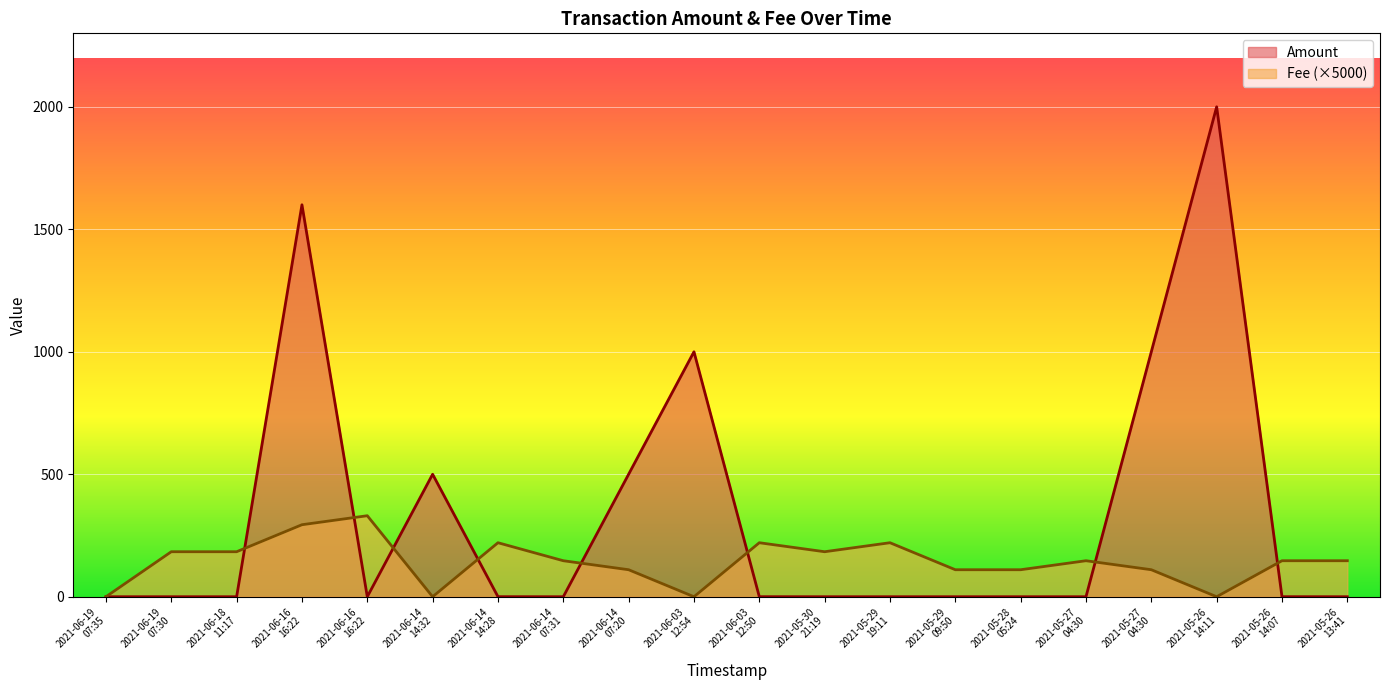

What is the average value of the Fee series?

143.3